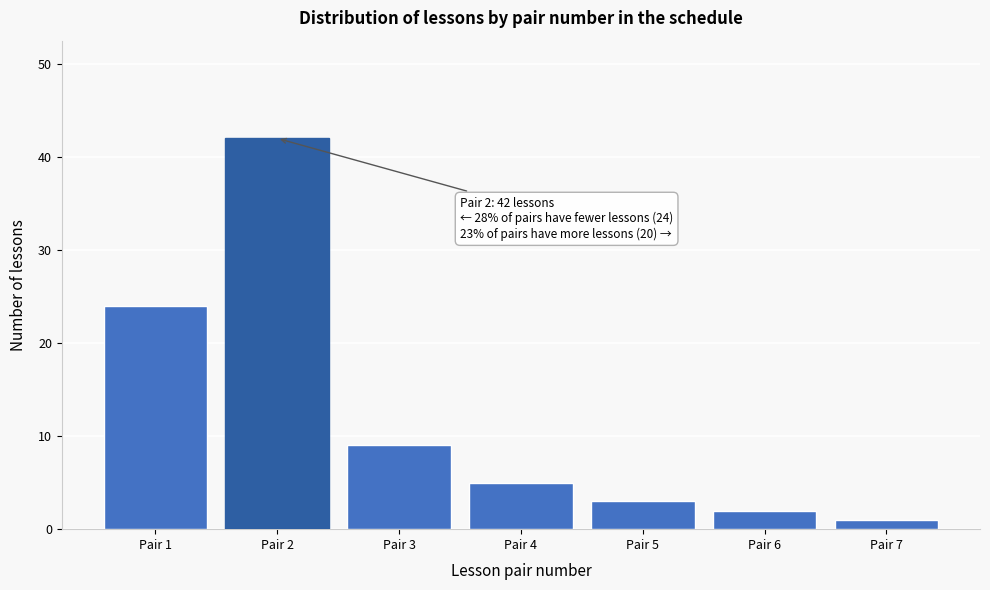

Reading left to right, transcribe all the data shown in this chart.

24	42	9	5	3	2	1